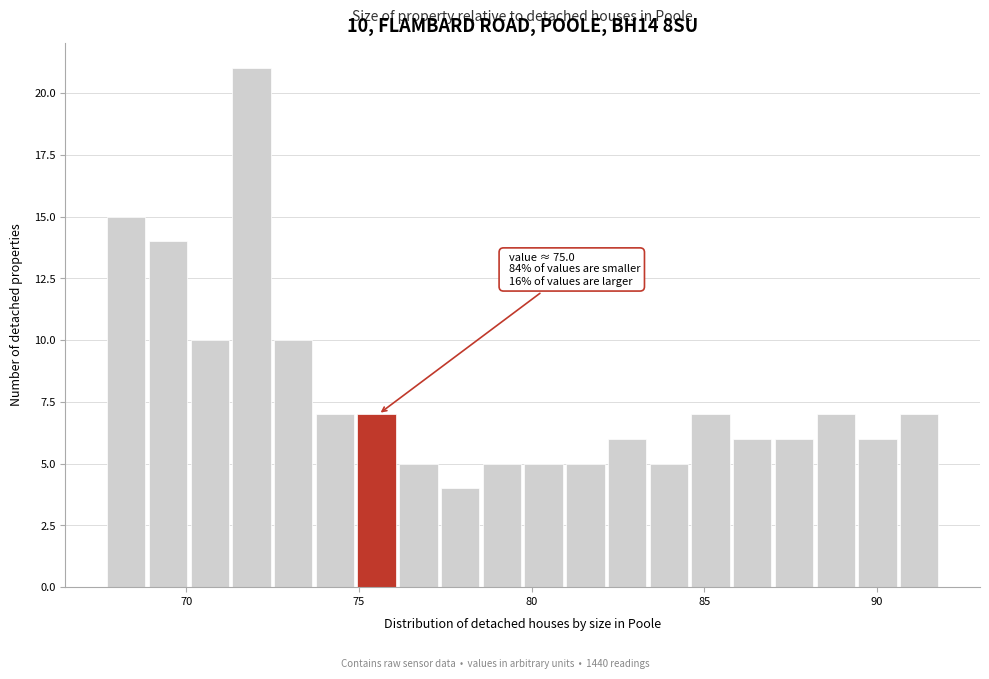

Read against the x-axis, roughly where is the centre of the tallest bar?

72.0